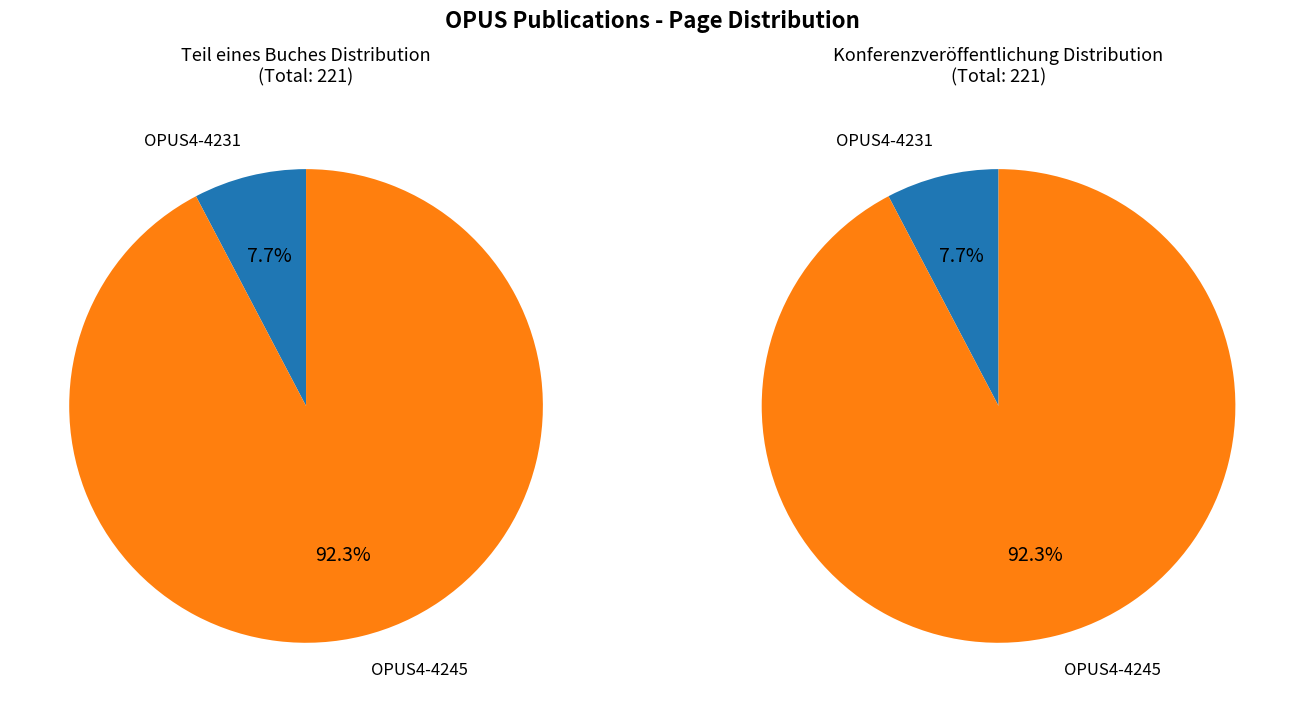

Is it true that OPUS4-4245 is 92% of the pie?

True